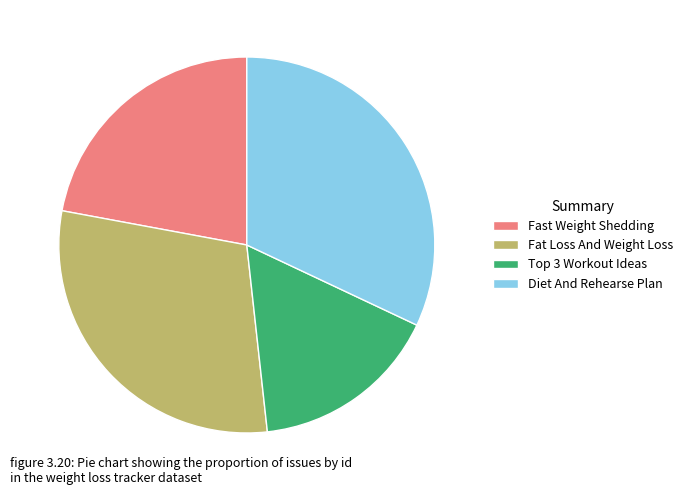

Between Fat Loss And Weight Loss and Diet And Rehearse Plan, which is larger?

Diet And Rehearse Plan